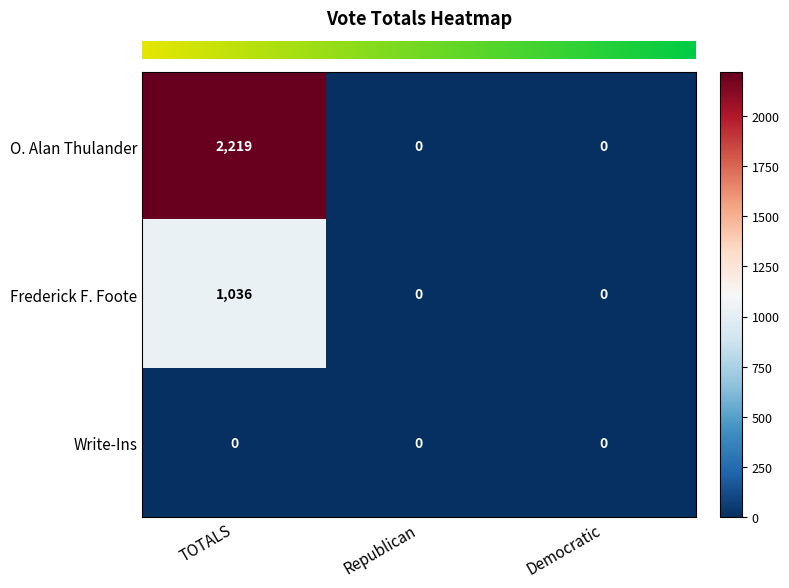

Count the number of categories in the chart.

3